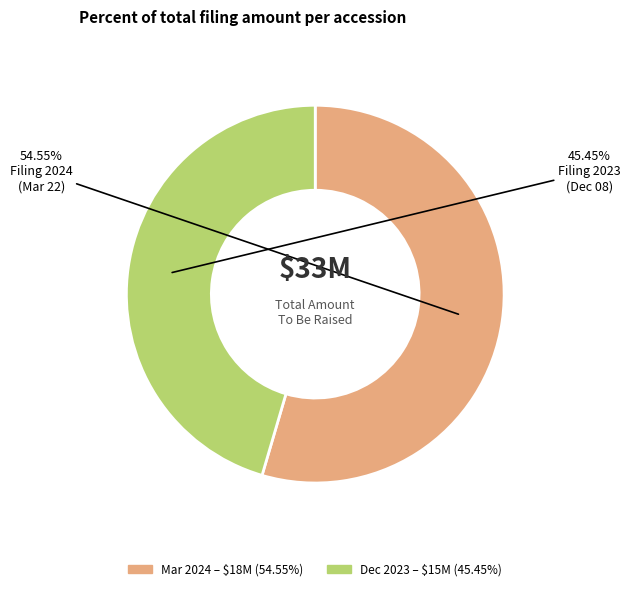

Is there a majority slice in this chart?

Yes